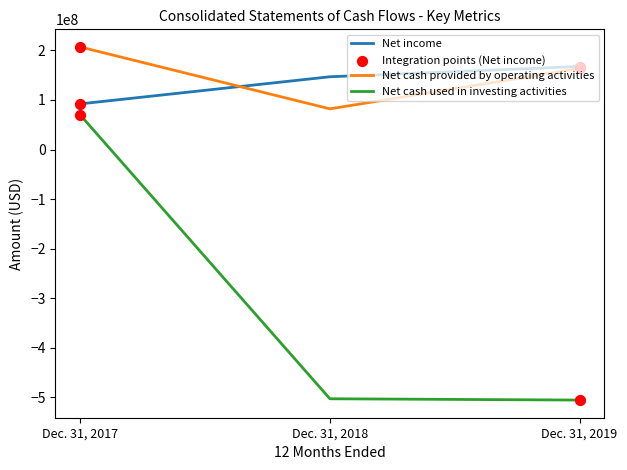

What is the difference between the highest and lowest values at Dec. 31, 2017?

137381000